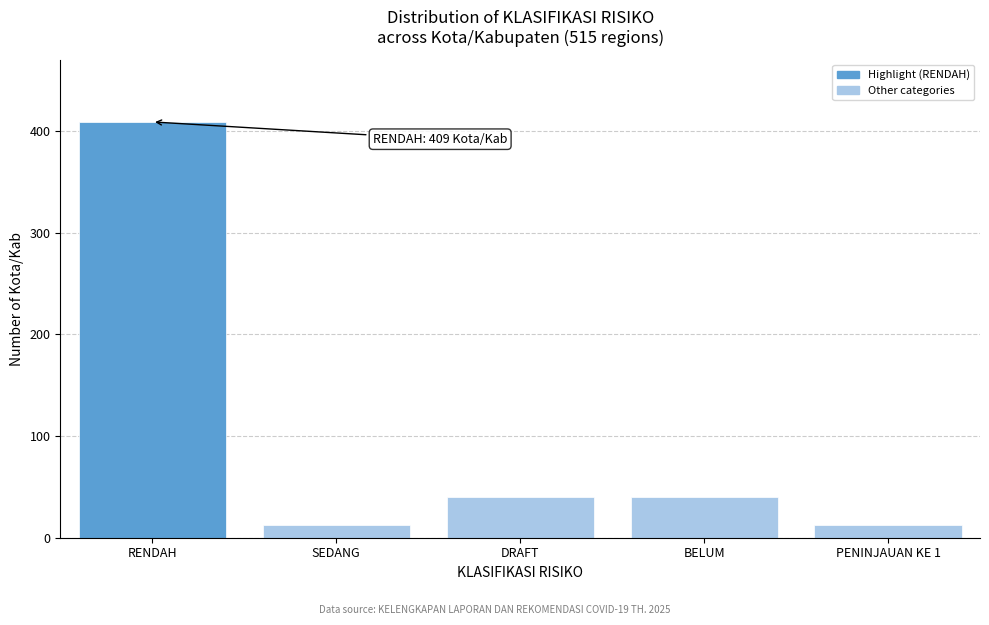

Reading right to left, list all the values displayed in this chart.

PENINJAUAN KE 1=13	BELUM=40	DRAFT=40	SEDANG=13	RENDAH=409